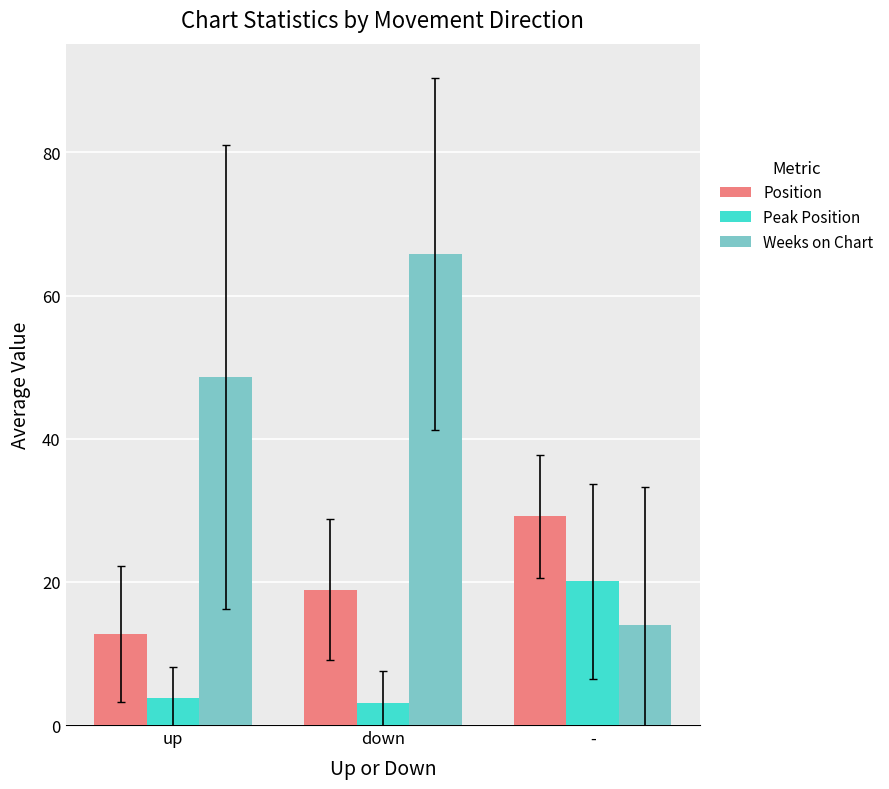

What is the value of the Weeks on Chart bar at the 3rd from the left?

14.0